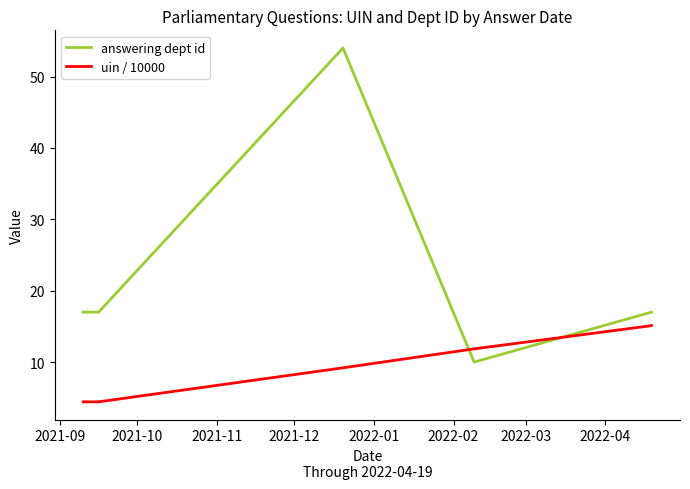

How many lines are shown in the chart?

2